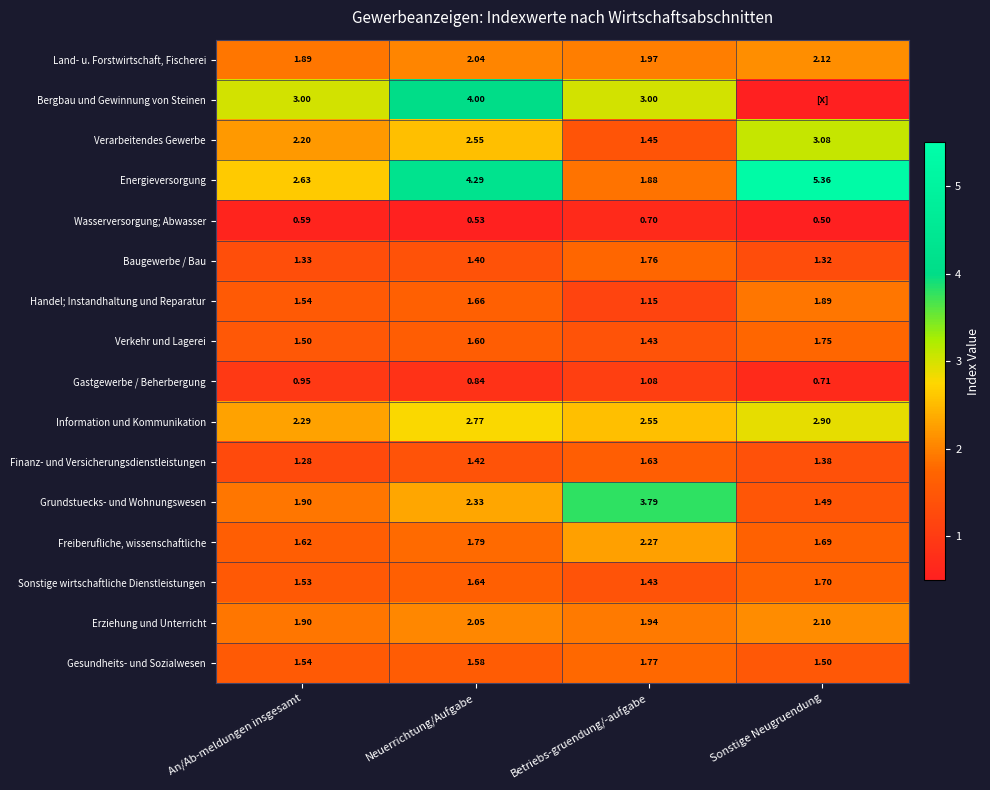

Is the value of Energieversorgung at Neuerrichtung/Aufgabe greater than the value of Verarbeitendes Gewerbe at Neuerrichtung/Aufgabe?

Yes